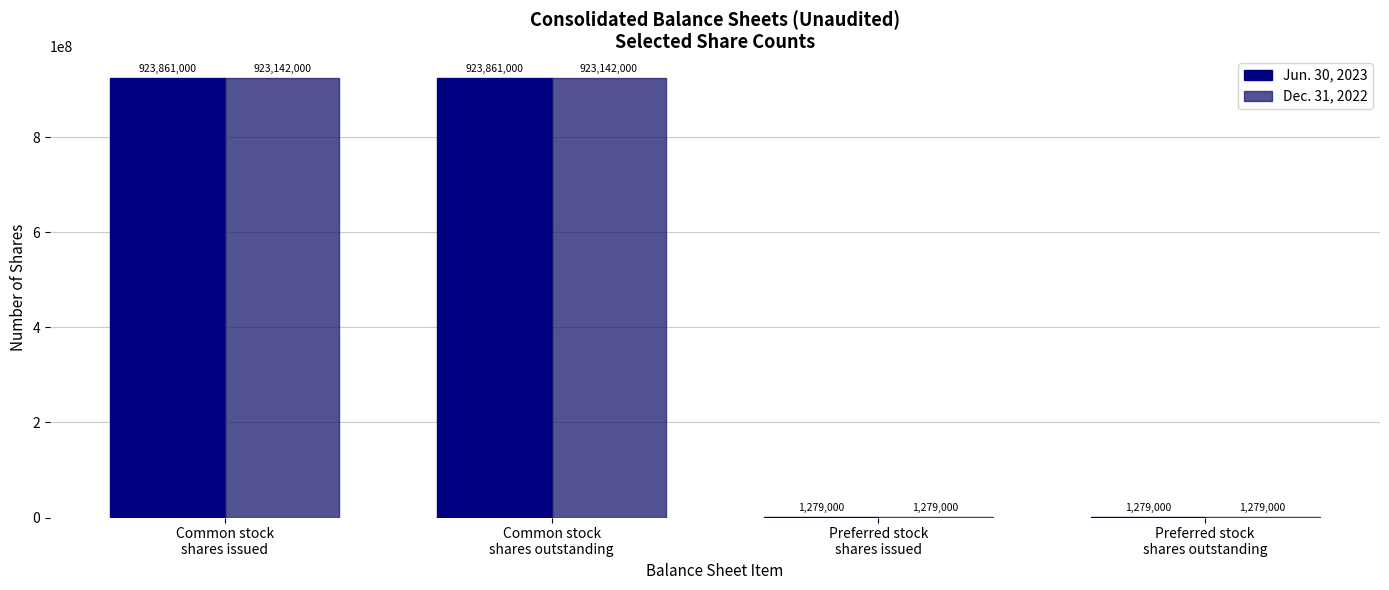

What is the highest value of the Dec. 31, 2022 series?

923142000